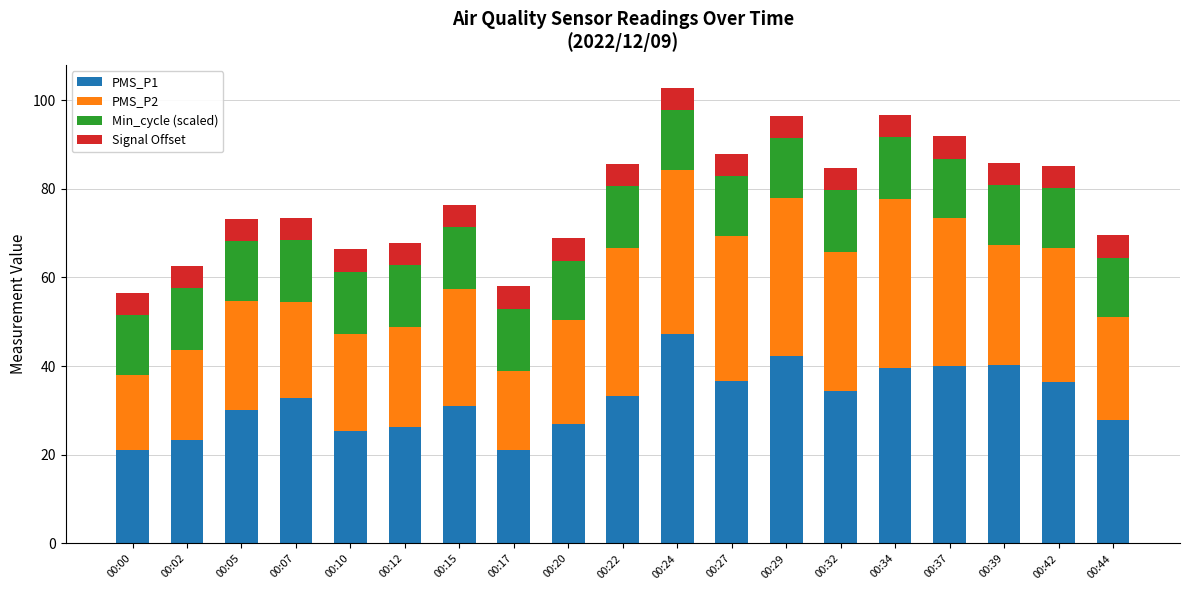

Is it true that PMS_P1 equals 40.0 at 00:37?

True